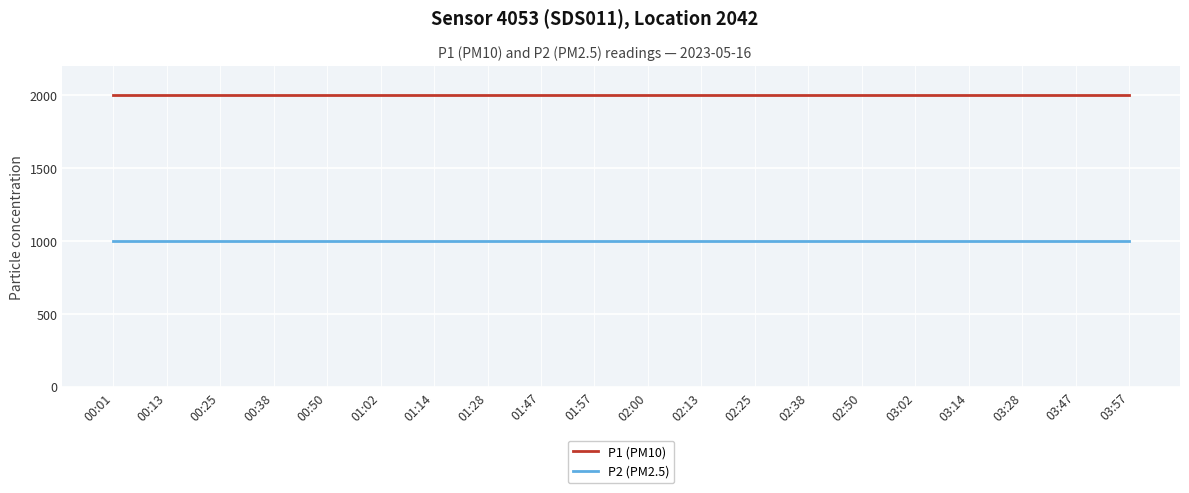

What is the minimum value for P2 (PM2.5)?

999.9